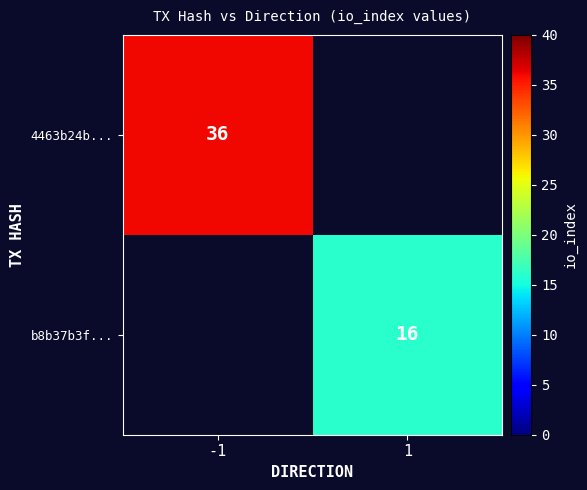

Which category has the highest value across all series?

-1